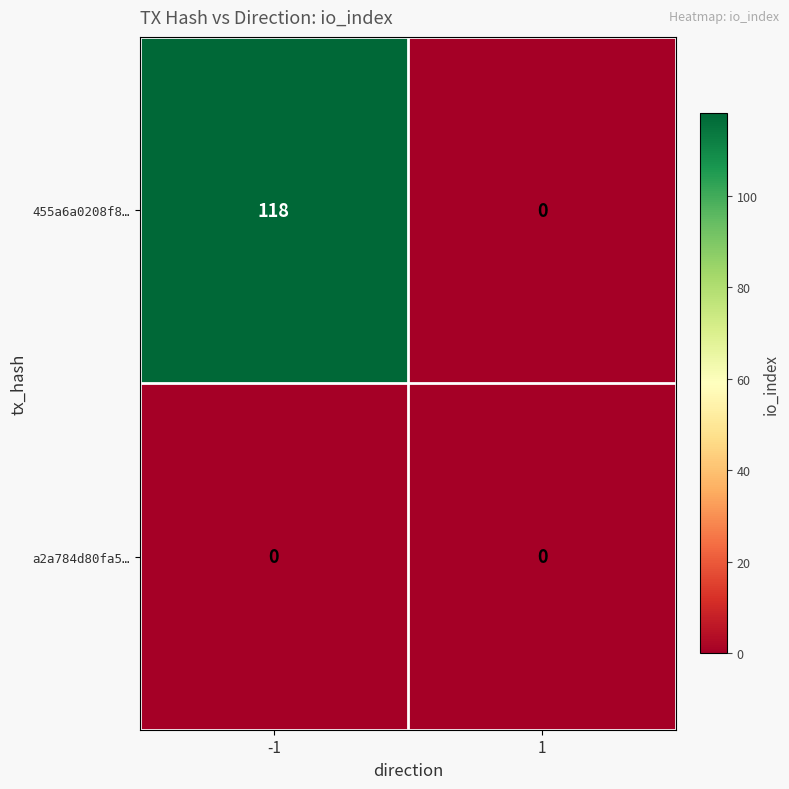

Is the value of a2a784d80fa5… at 1 greater than the value of 455a6a0208f8… at -1?

No